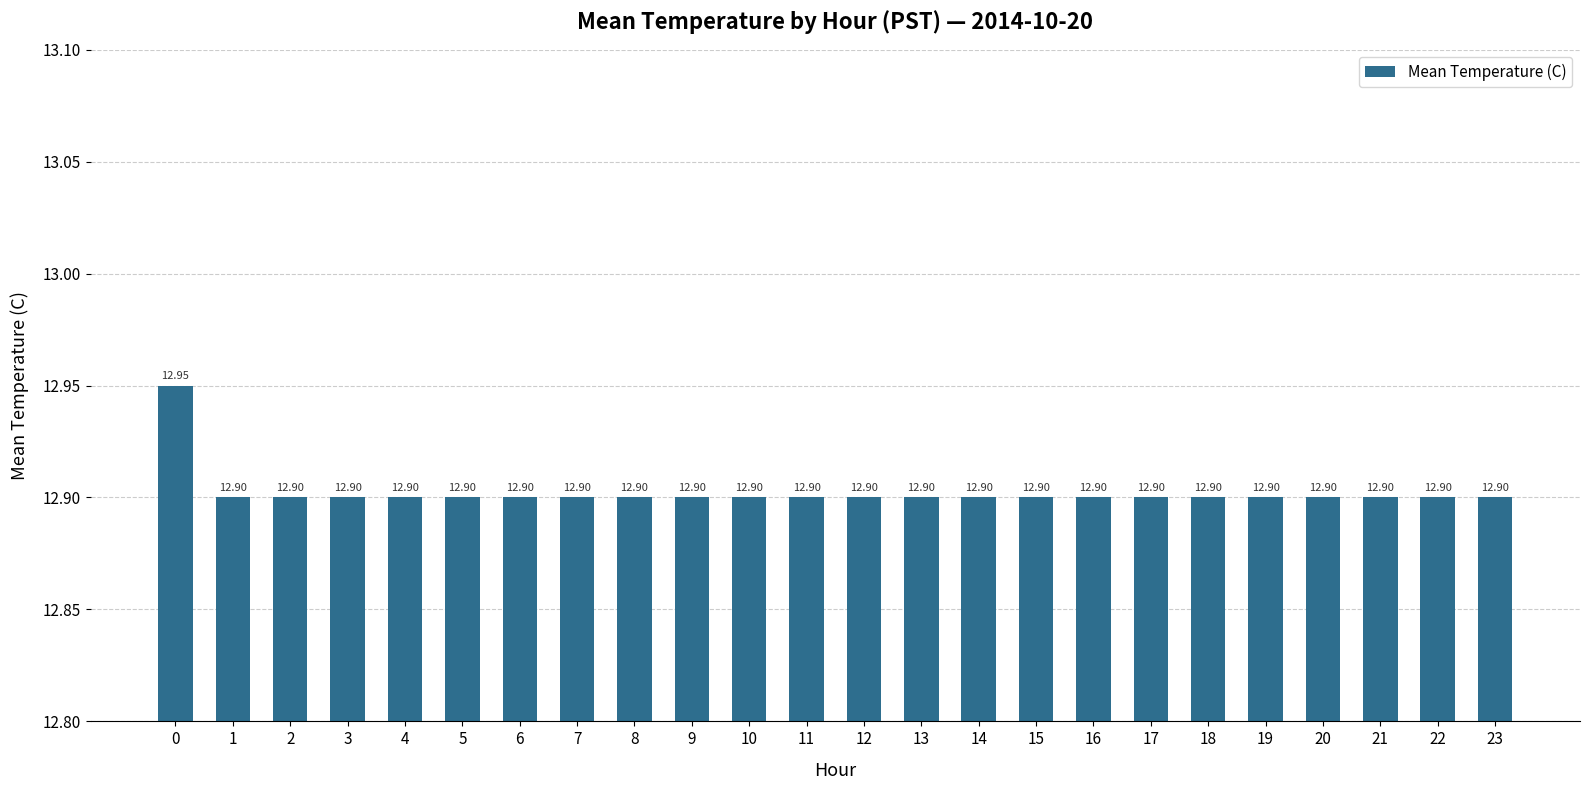

Count the number of categories in the chart.

24